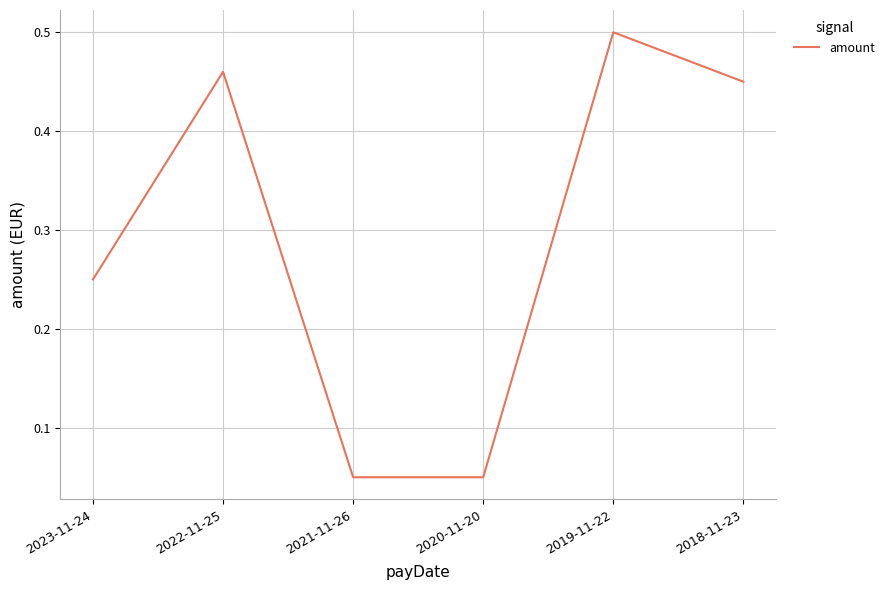

At which category does the data reach its first local peak?

2022-11-25